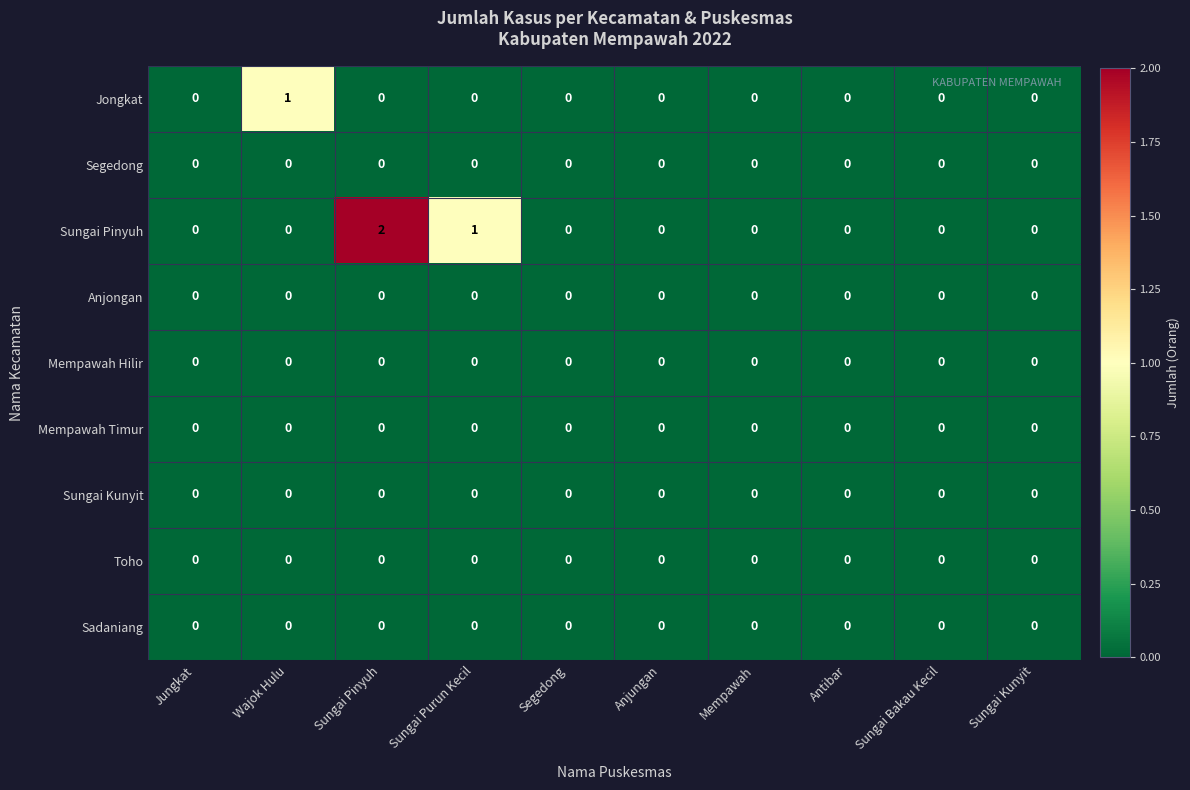

Between Wajok Hulu and Mempawah, which series saw the biggest shift?

Jongkat